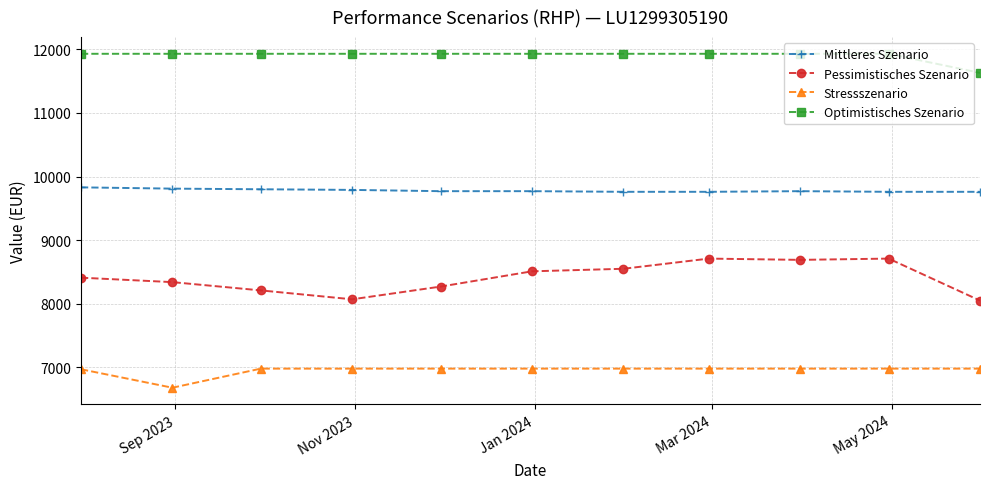

What is the value of the Stressszenario point at the 1st from the left?

6970